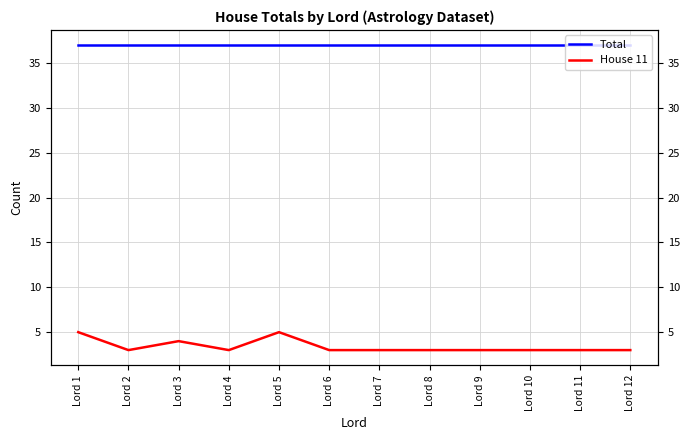

Between Lord 3 and Lord 11, which series saw the biggest shift?

House 11